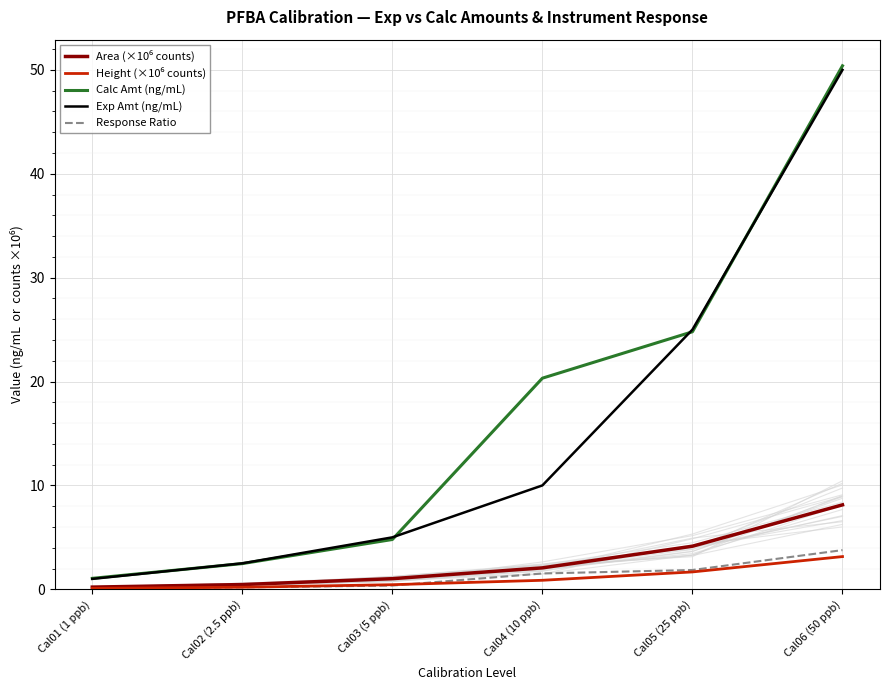

Rank the series by their maximum value, from lowest to highest.

Height (×10⁶ counts), Response Ratio, Area (×10⁶ counts), Exp Amt (ng/mL), Calc Amt (ng/mL)